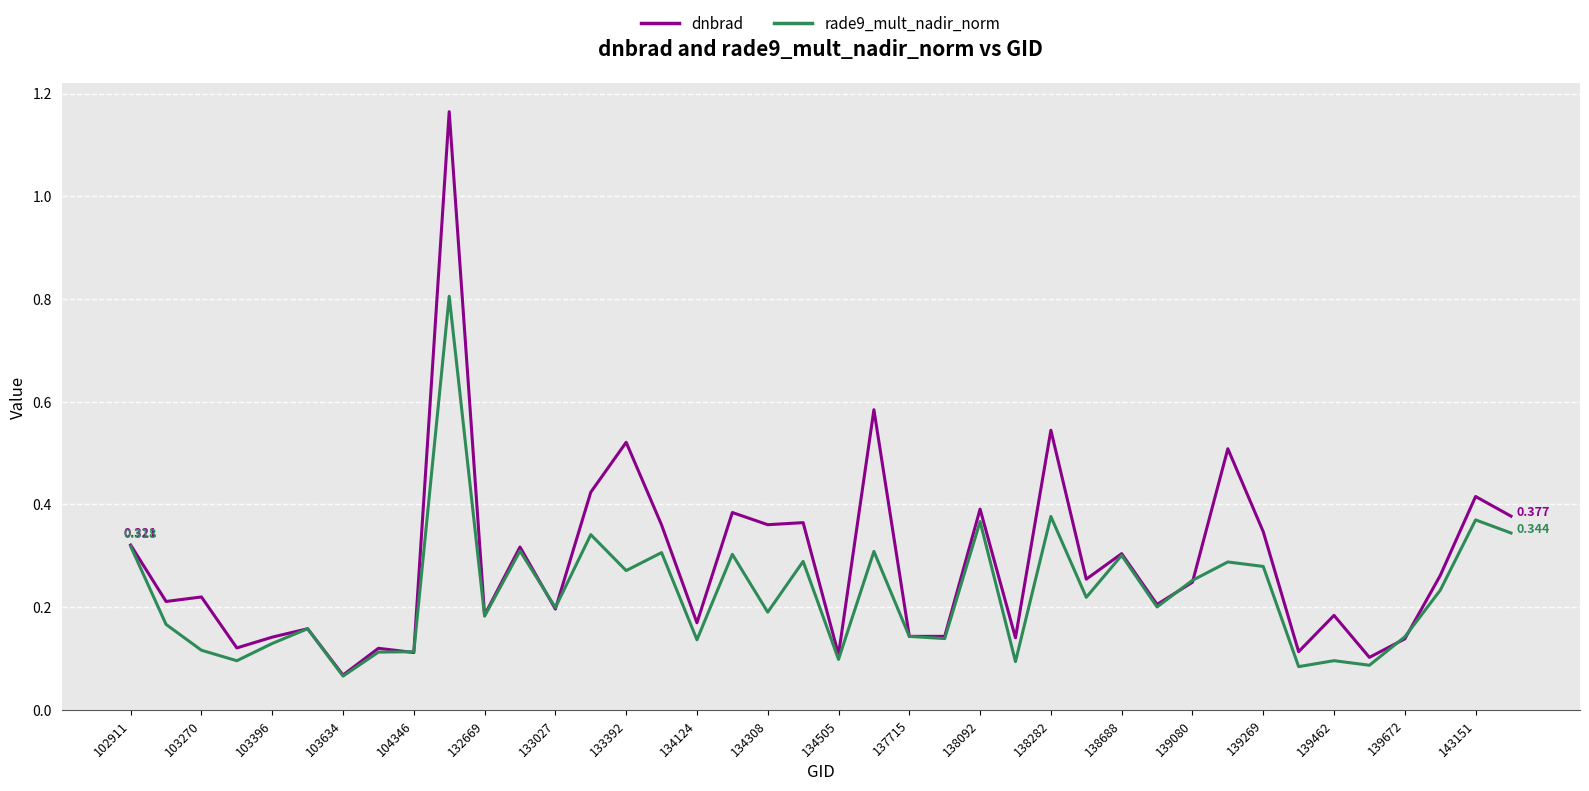

Which series has the largest range (max minus min)?

dnbrad